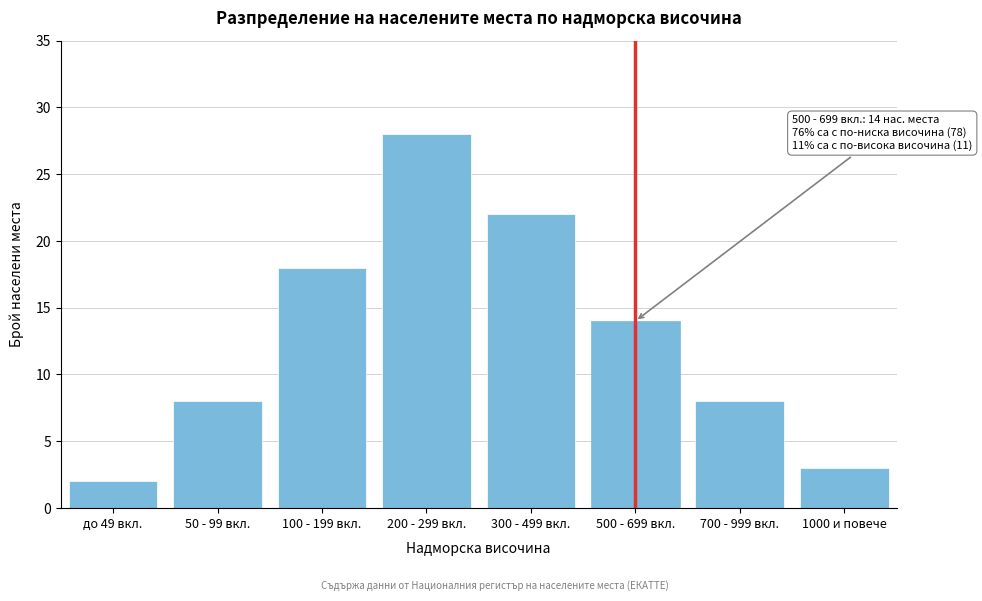

Reading left to right, extract all data points from this chart.

до 49 вкл.=2	50 - 99 вкл.=8	100 - 199 вкл.=18	200 - 299 вкл.=28	300 - 499 вкл.=22	500 - 699 вкл.=14	700 - 999 вкл.=8	1000 и повече=3